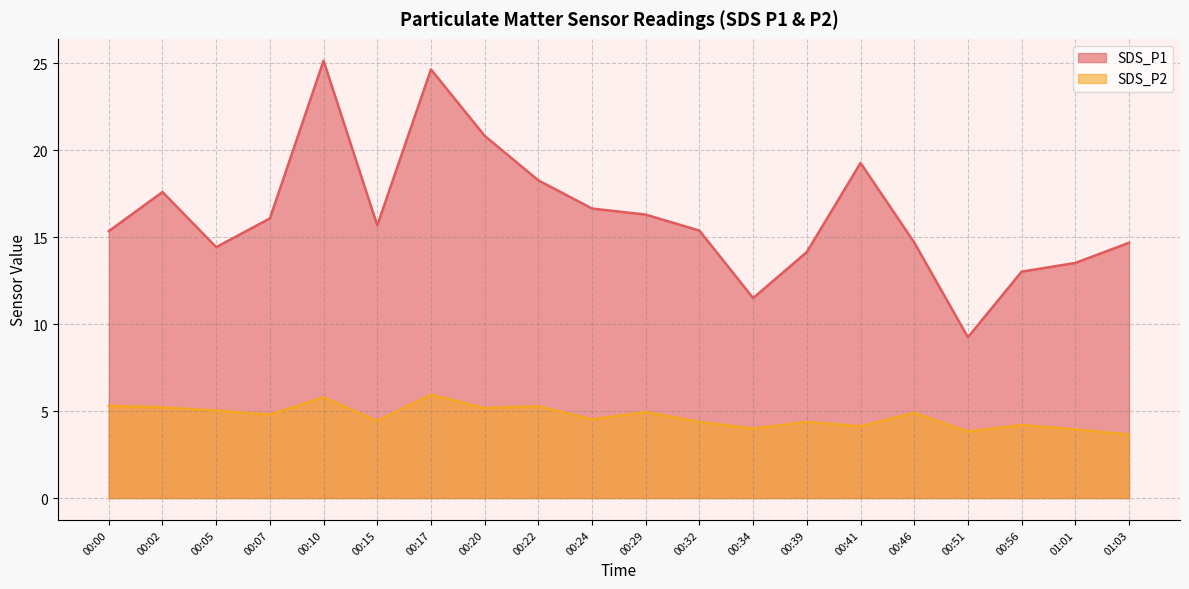

Reading right to left, transcribe all the data shown in this chart.

SDS_P1: 01:03=14.7	01:01=13.5	00:56=13.0	00:51=9.2	00:46=14.7	00:41=19.3	00:39=14.2	00:34=11.5	00:32=15.4	00:29=16.3	00:24=16.6	00:22=18.3	00:20=20.8	00:17=24.6	00:15=15.7	00:10=25.1	00:07=16.1	00:05=14.4	00:02=17.6	00:00=15.3
SDS_P2: 01:03=3.6	01:01=4.0	00:56=4.2	00:51=3.8	00:46=4.9	00:41=4.1	00:39=4.4	00:34=4.0	00:32=4.4	00:29=5.0	00:24=4.5	00:22=5.3	00:20=5.2	00:17=6.0	00:15=4.4	00:10=5.8	00:07=4.8	00:05=5.0	00:02=5.2	00:00=5.3